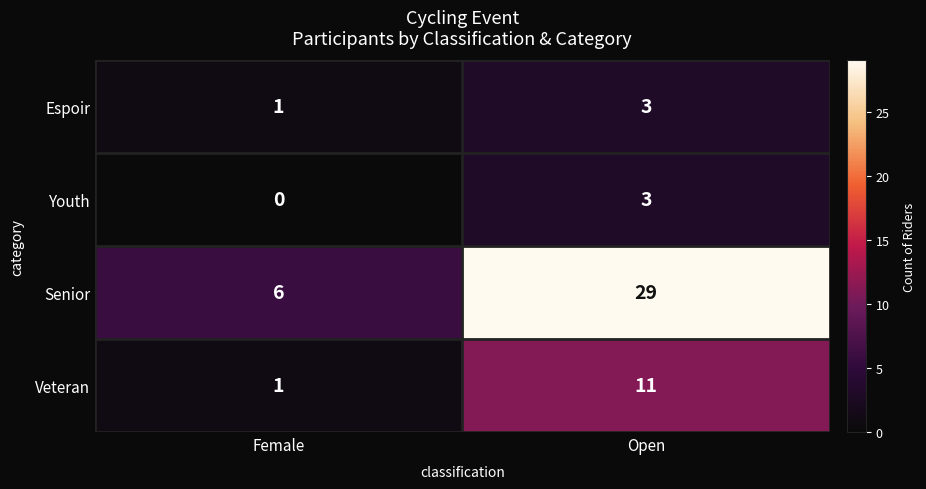

Which series has the largest total across all categories?

Senior